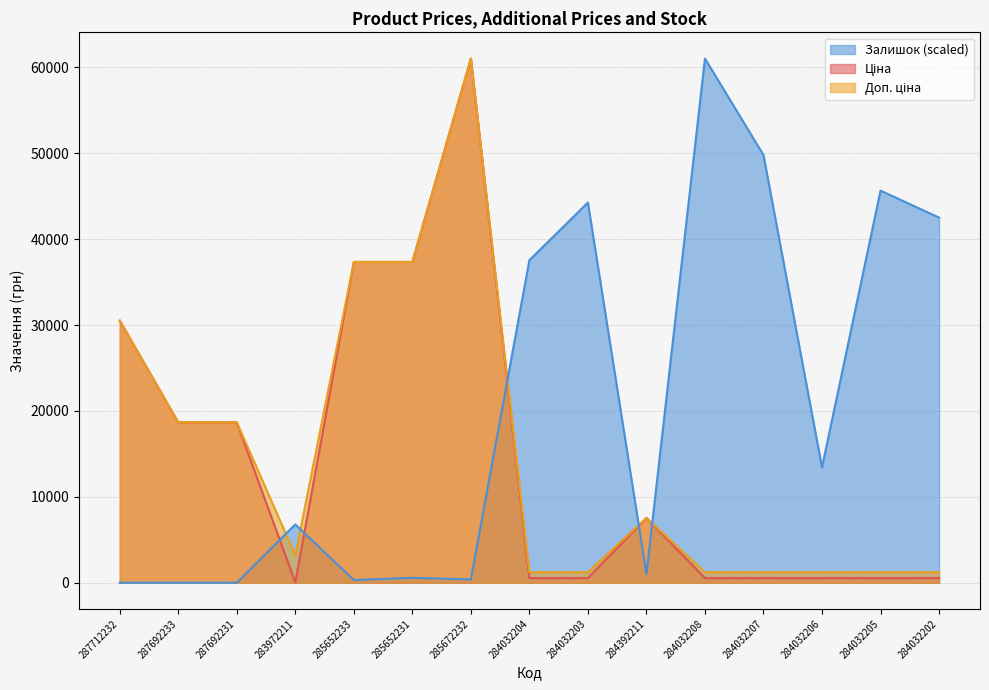

What is the total value across all series at 284032202?

44271.6